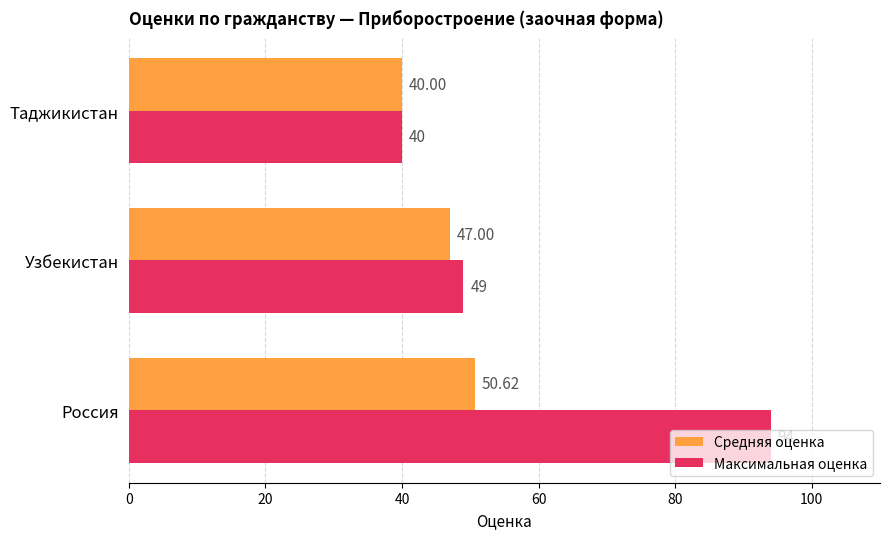

How many series are shown in this chart?

2